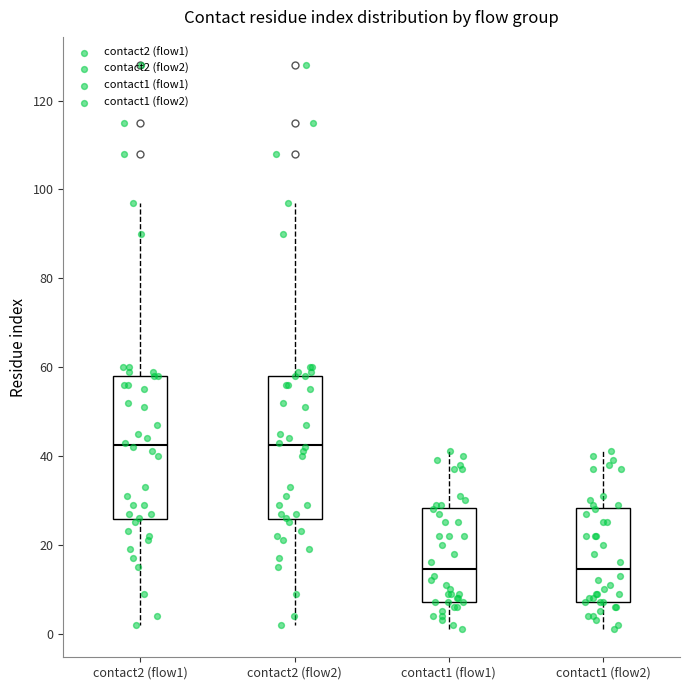

Reading left to right, read every box against the y-axis: the position of its median line, the range the box covers, and the ends of its whiskers. The values are not printed on the chart, so give them approximately, as read against the axis.

contact2 (flow1): median 42, box 26 to 58, whiskers 2 to 98
contact2 (flow2): median 42, box 26 to 58, whiskers 2 to 98
contact1 (flow1): median 14, box 8 to 28, whiskers 2 to 42
contact1 (flow2): median 14, box 8 to 28, whiskers 2 to 42